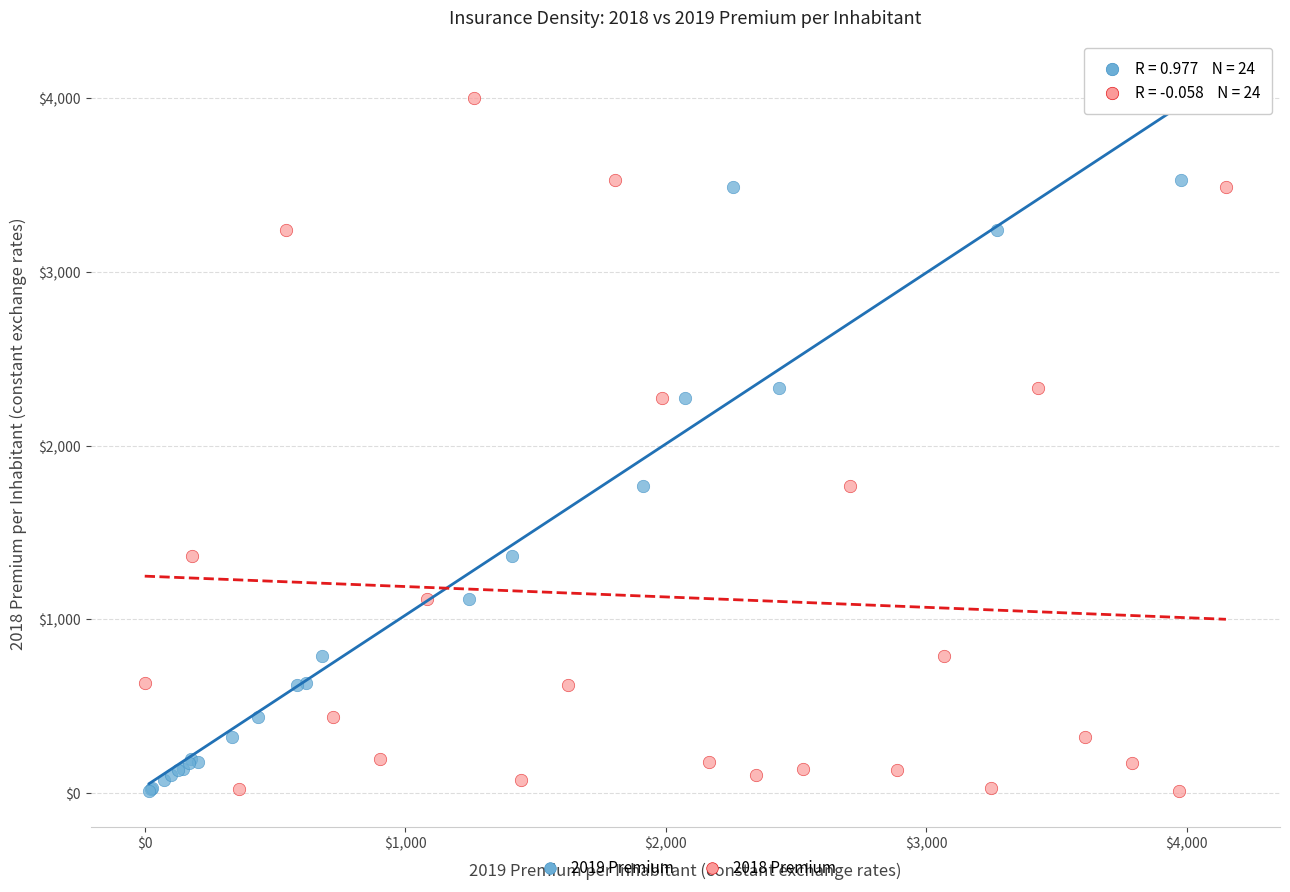

What are all the series names shown in the legend?

2019 Premium, 2018 Premium